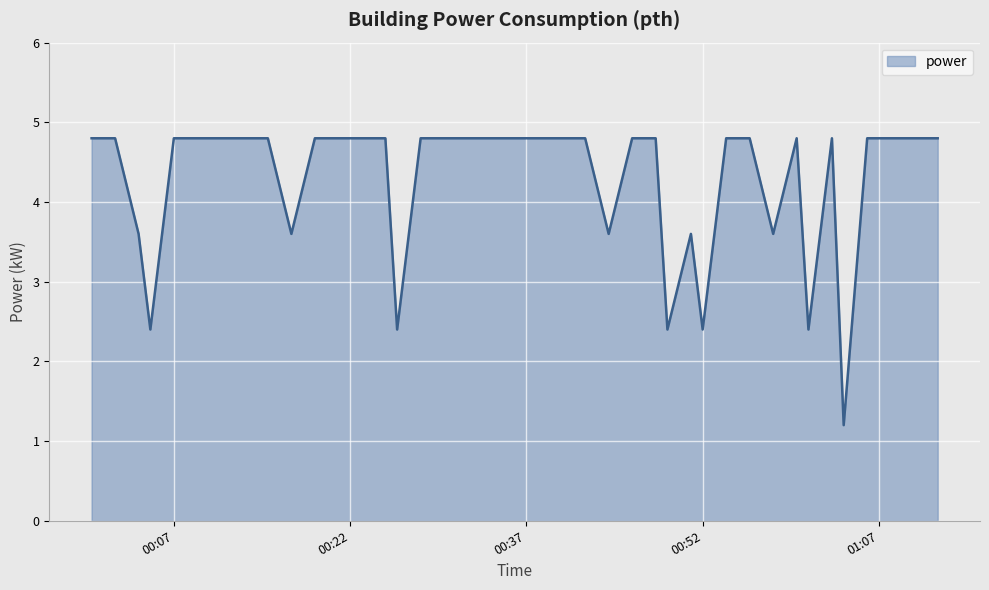

What is the maximum value shown in the chart?

4.8